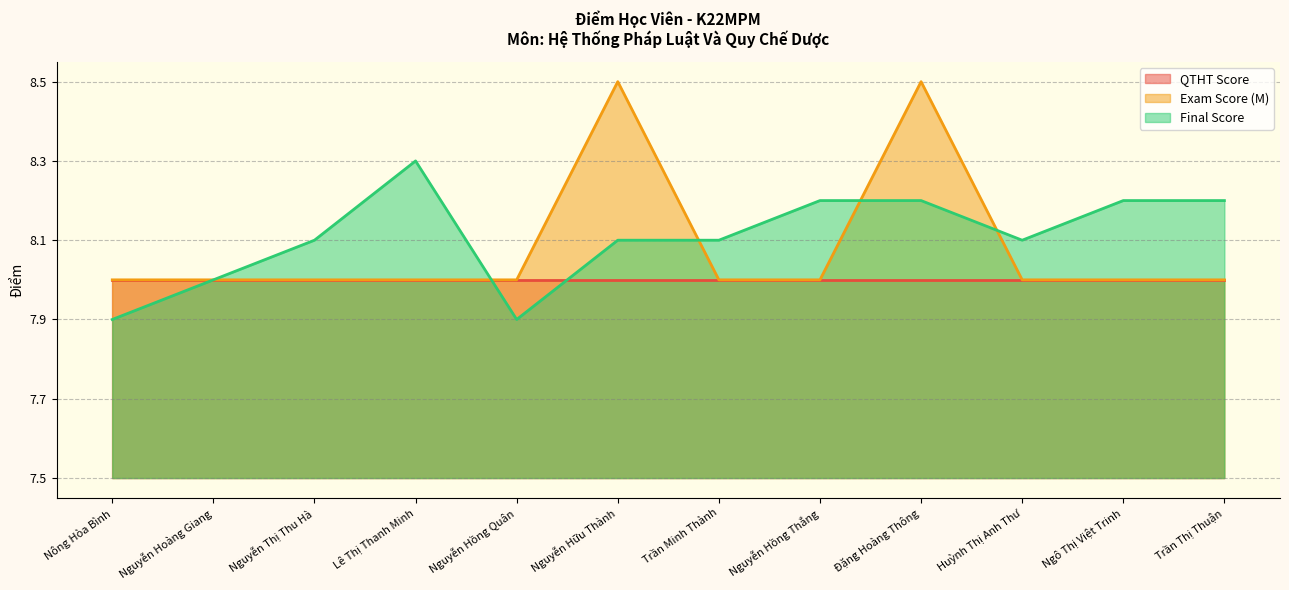

At which label does Exam Score (M) reach its minimum?

Nông Hòa Bình